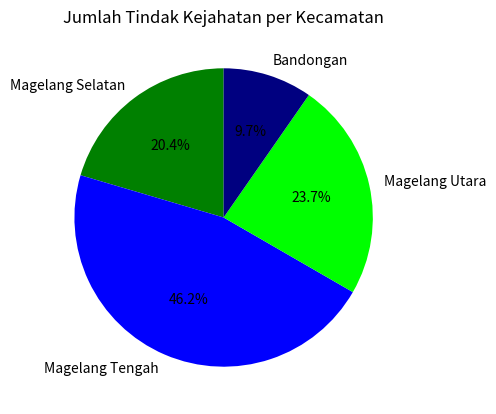

Count the number of slices in the pie.

4